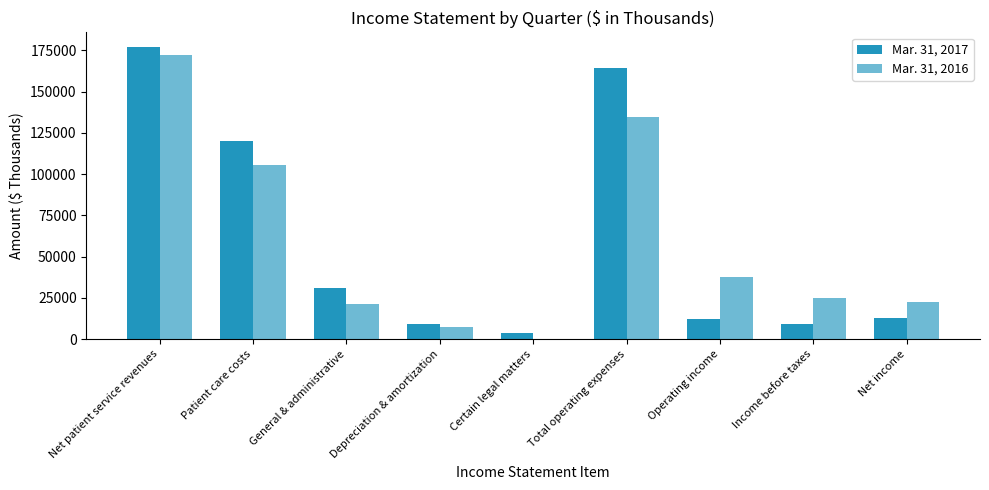

The value of Mar. 31, 2016 at Income before taxes is 25218. True or false?

True